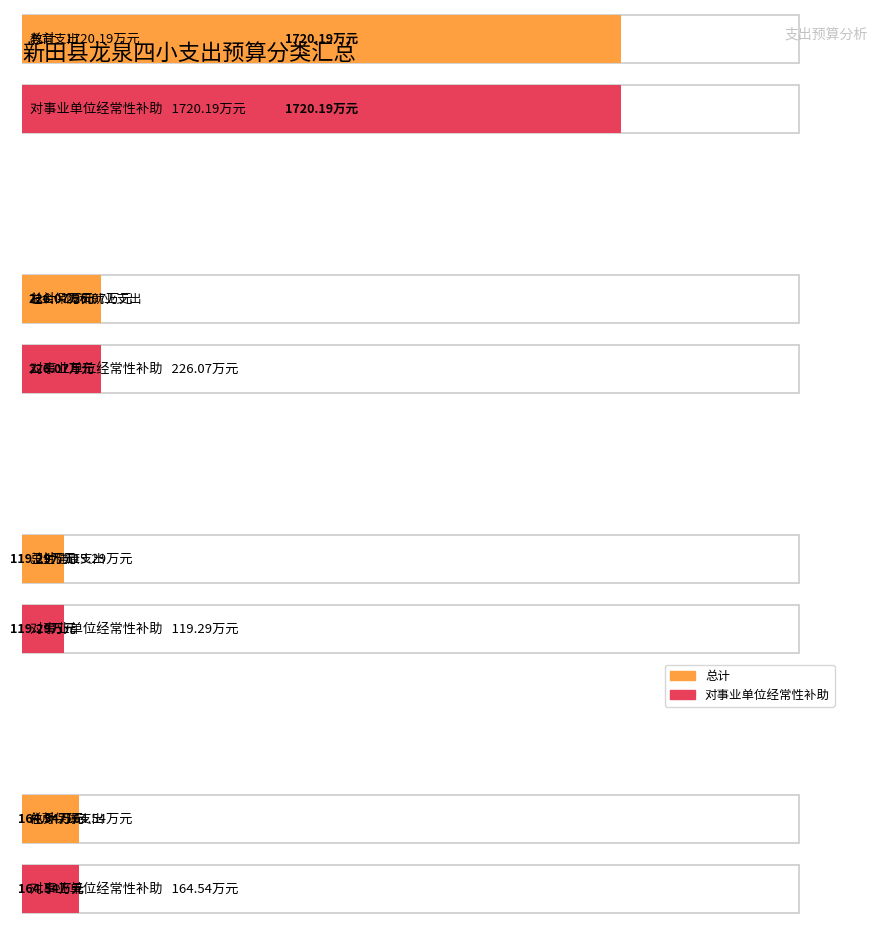

What is the lowest value of the 对事业单位经常性补助 series?

119.3